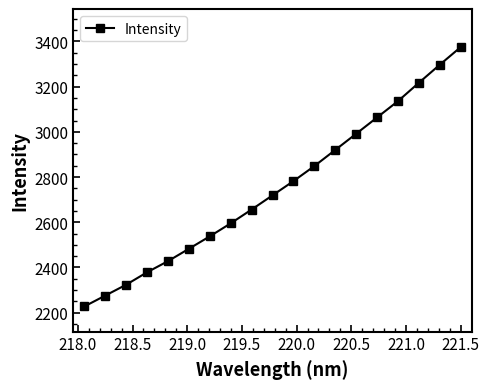

What is the difference between the second highest and minimum values?

1069.0